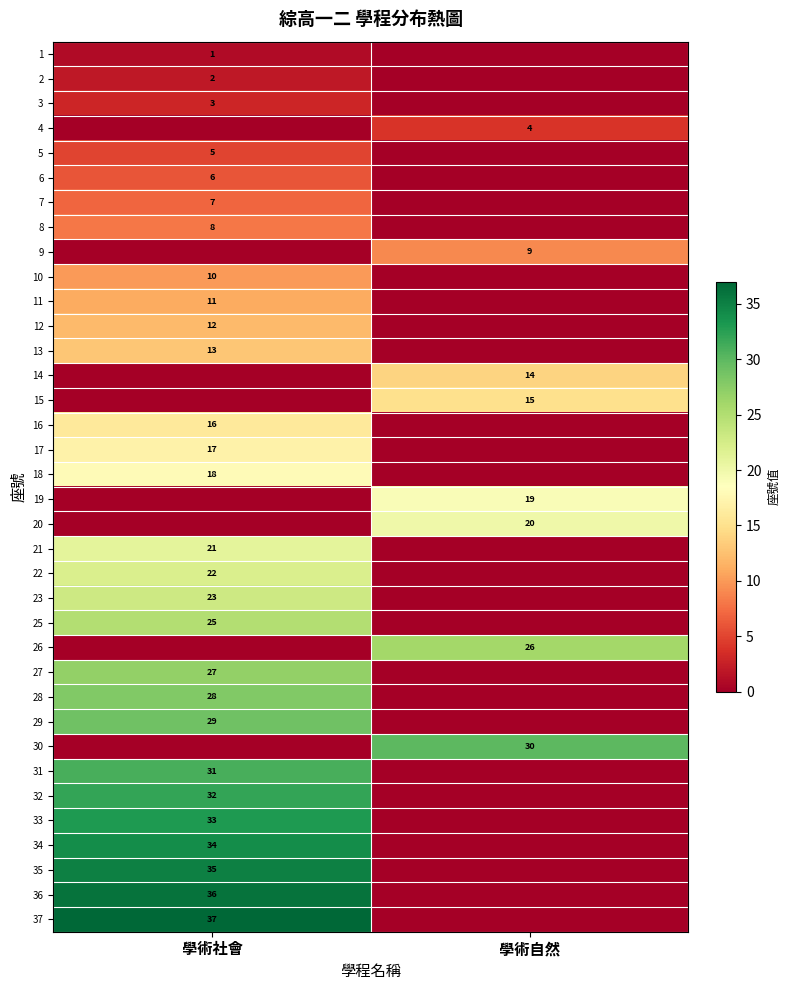

The 33 series shows 33 at 學術社會. True or false?

True